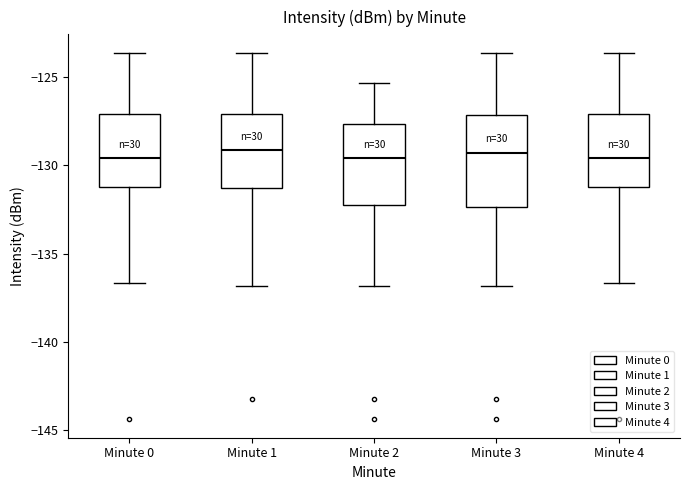

Reading left to right, read every box against the y-axis: the position of its median line, the range the box covers, and the ends of its whiskers. The values are not printed on the chart, so give them approximately, as read against the axis.

Minute 0: median -129.5, box -131.0 to -127.0, whiskers -136.5 to -123.5
Minute 1: median -129.0, box -131.5 to -127.0, whiskers -137.0 to -123.5
Minute 2: median -129.5, box -132.5 to -127.5, whiskers -137.0 to -125.5
Minute 3: median -129.5, box -132.5 to -127.0, whiskers -137.0 to -123.5
Minute 4: median -129.5, box -131.0 to -127.0, whiskers -136.5 to -123.5